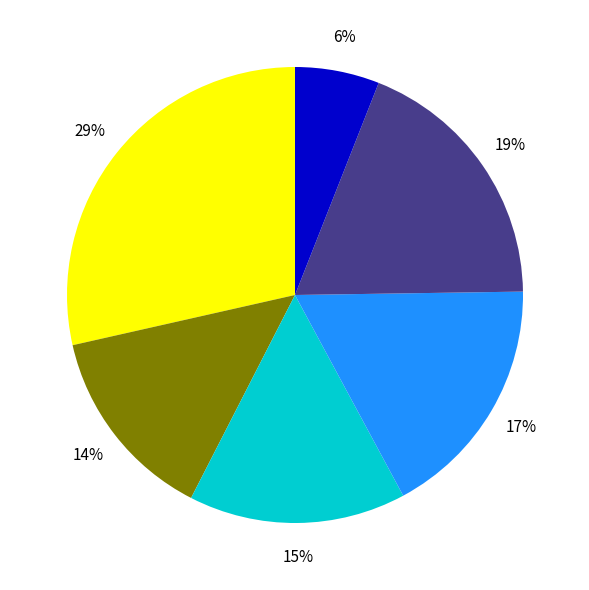

Is there a majority slice in this chart?

No